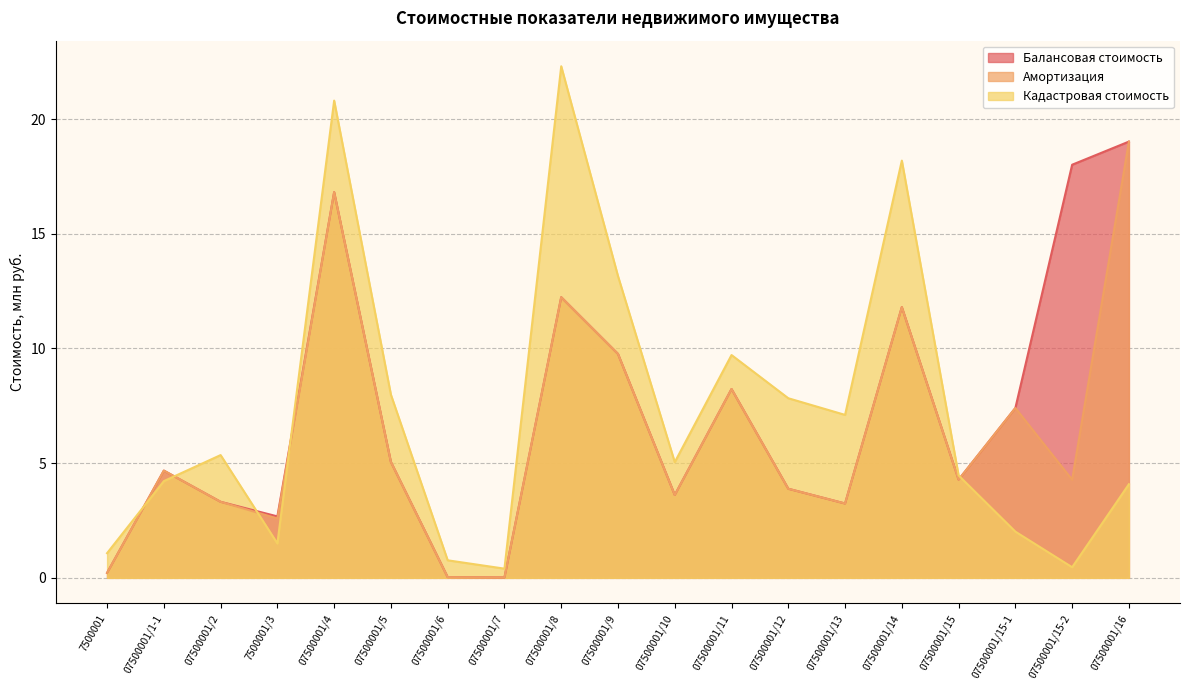

What is the label of the 11th point from the right?

07500001/8